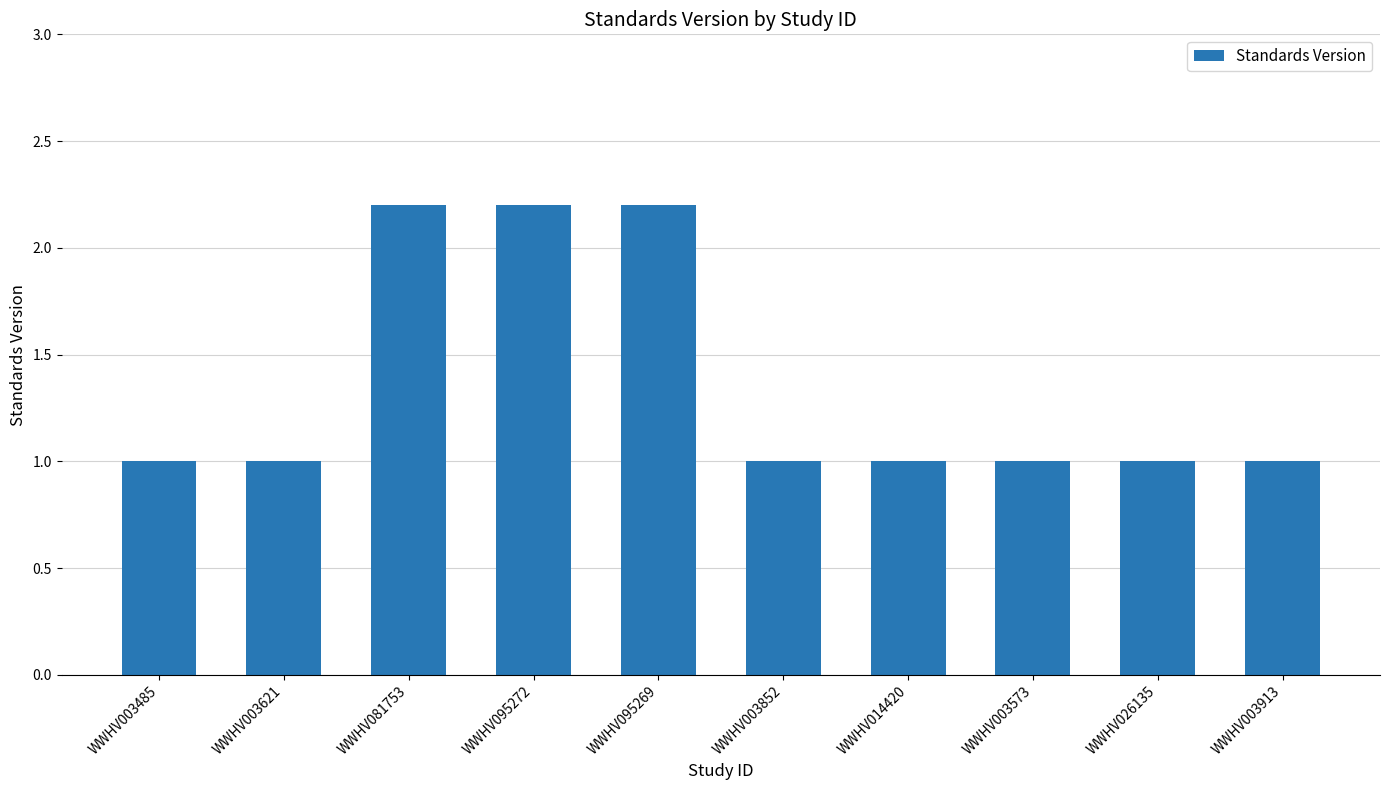

Are the bars grouped side by side (vs. stacked)?

No